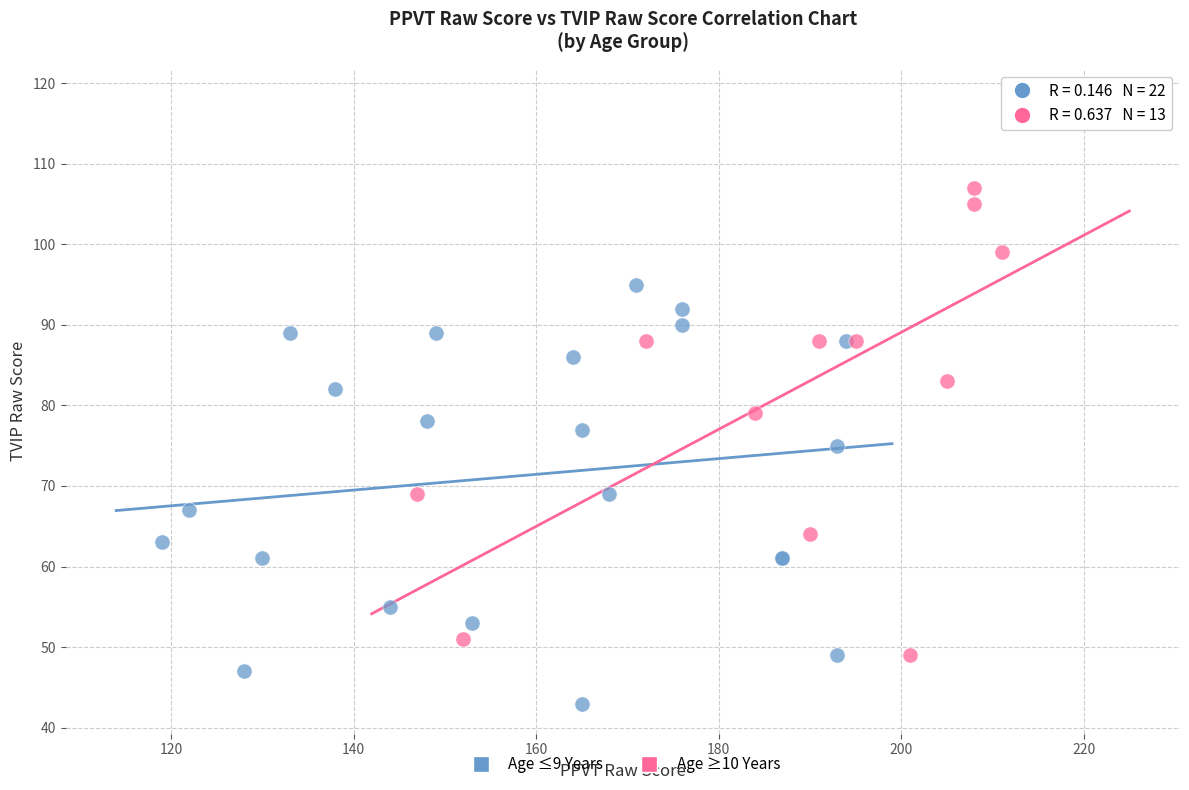

Which series has the largest Y range (max minus min)?

Age ≥10 Years